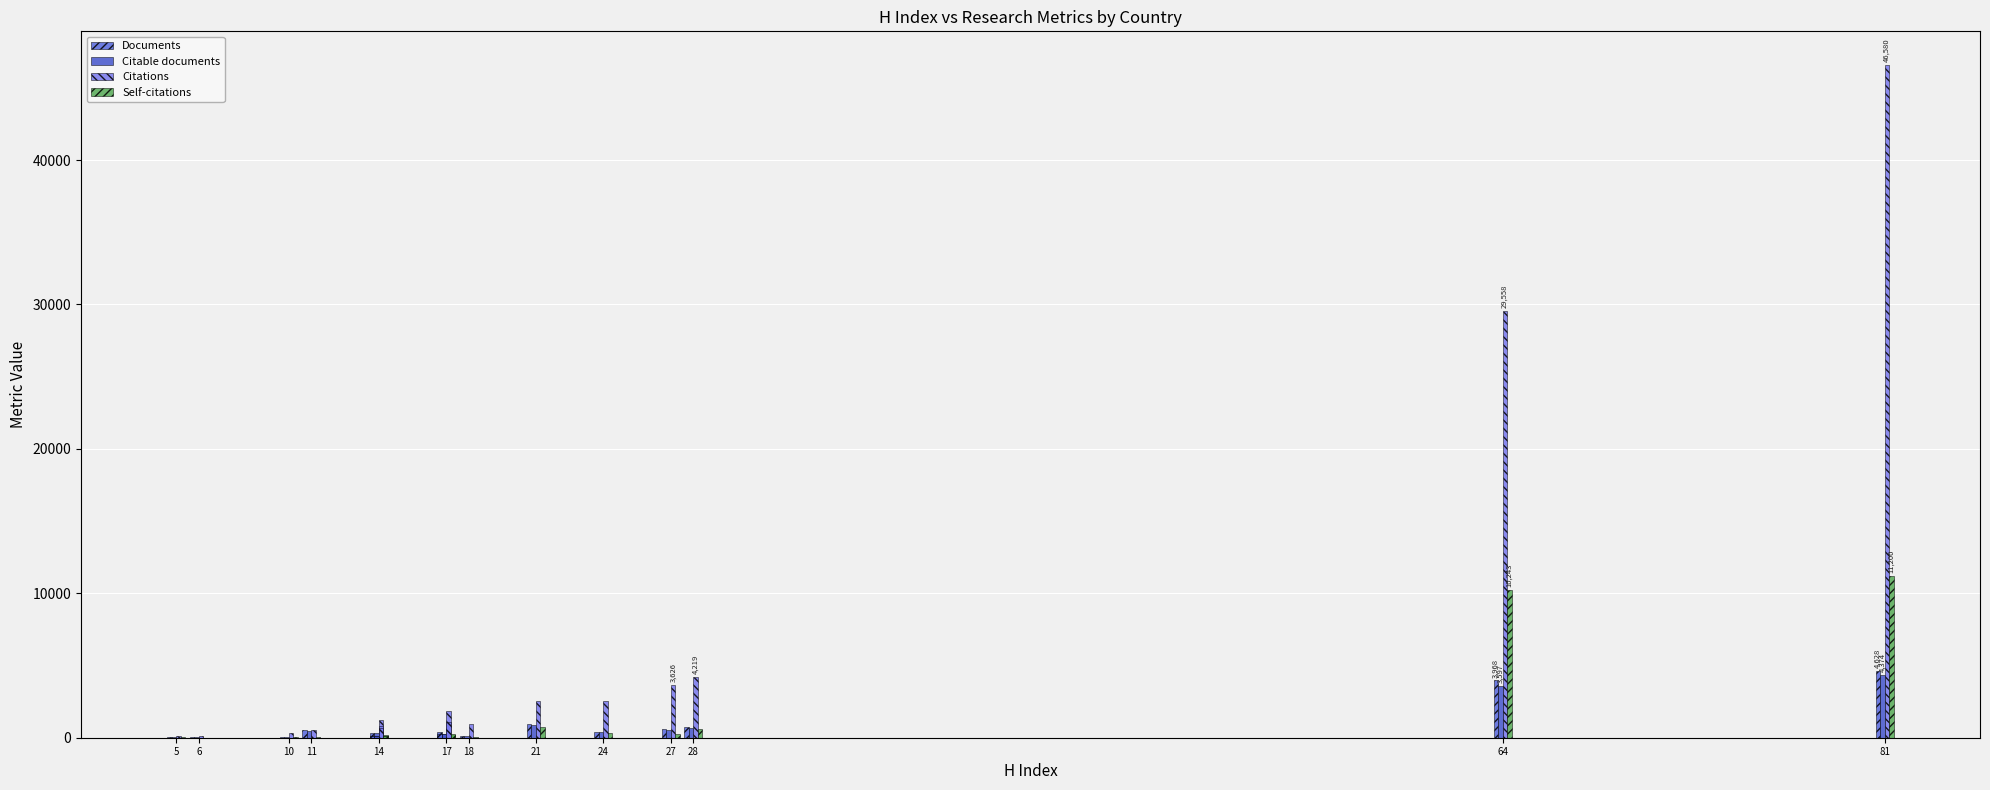

The value of Citations at 21 is 781. True or false?

False